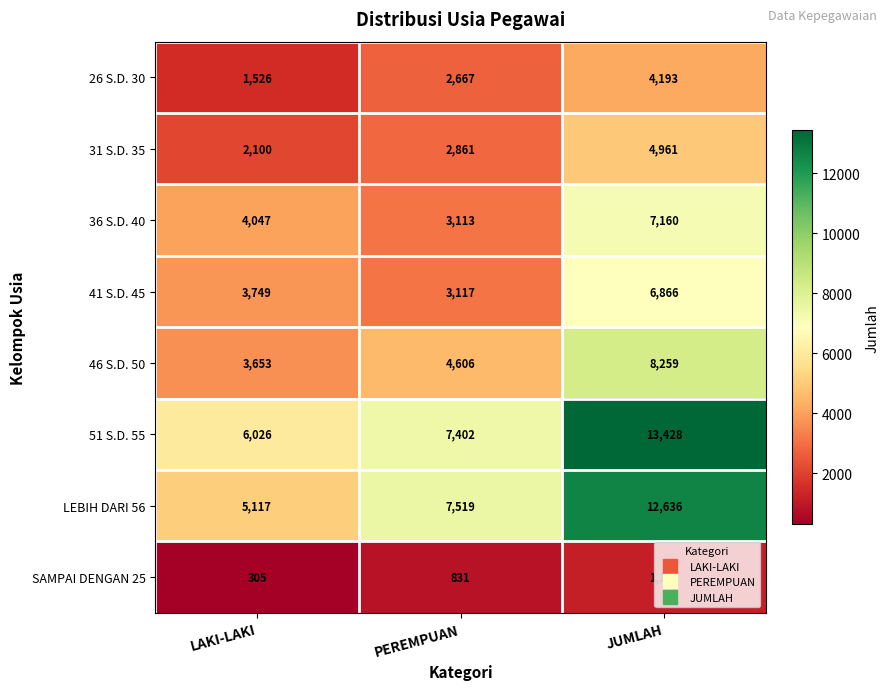

True or false: 31 S.D. 35 has a value of 4961 at JUMLAH.

True